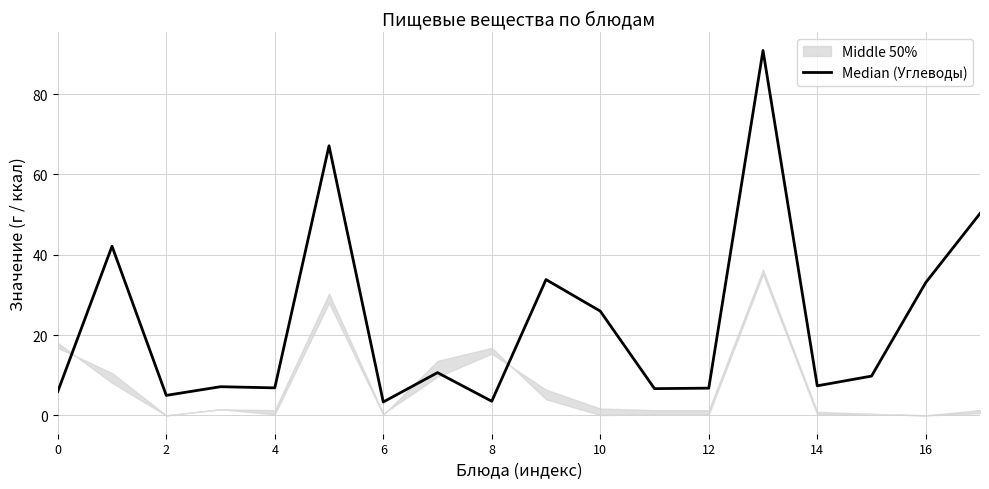

Approximately how many times larger is the value at 15 compared to 14?

1.3